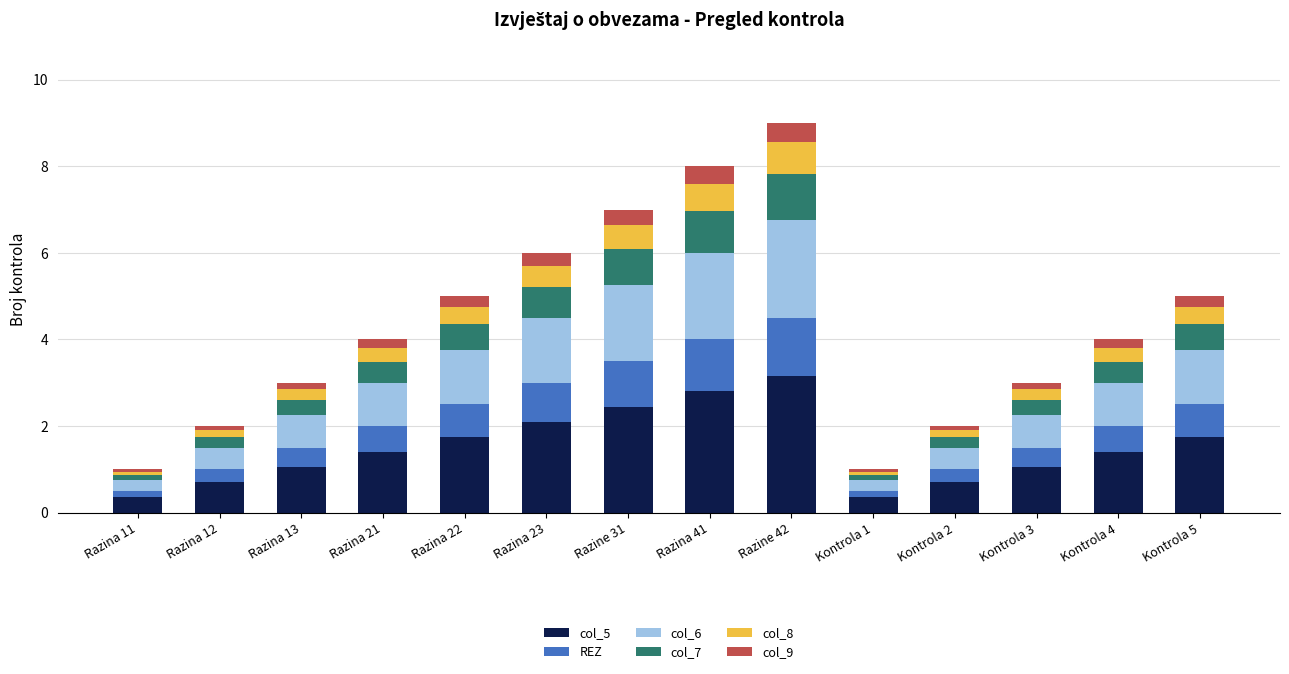

What is the difference between the maximum and second lowest values in the col_5 series?

2.8